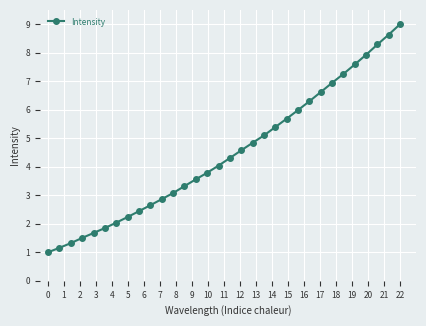

What is the average value?

4.5